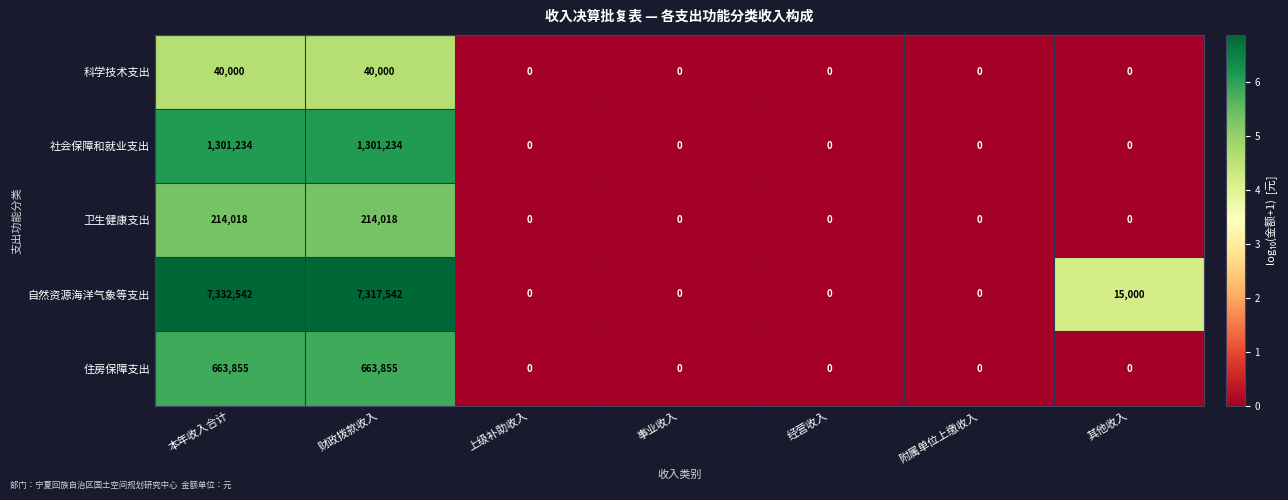

Is it true that 科学技术支出 equals 40000 at 财政拨款收入?

True